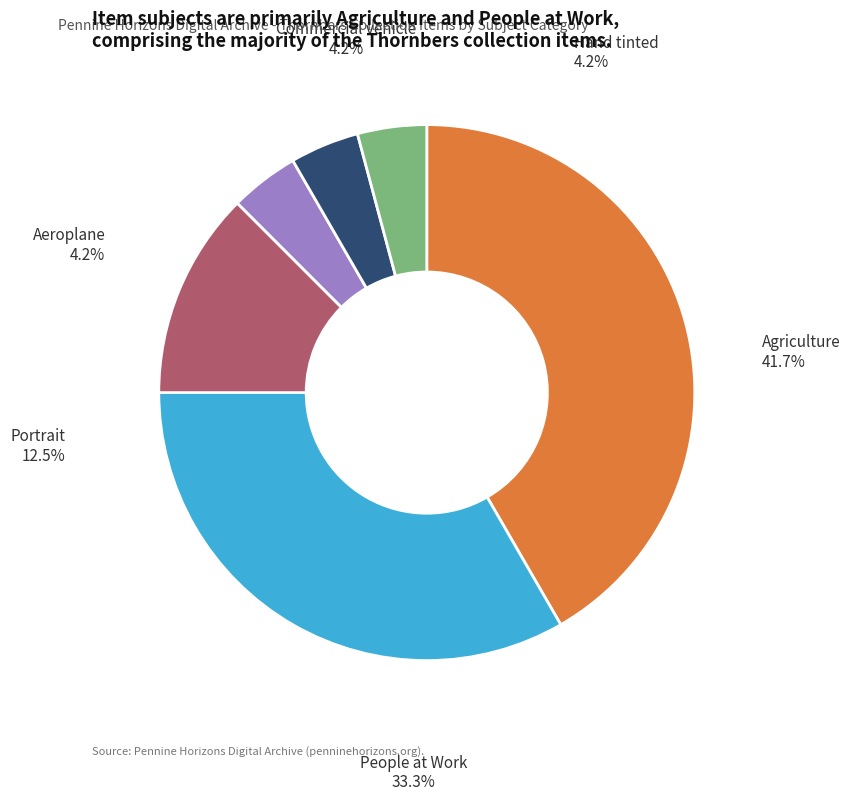

To the nearest percent, what percentage of the pie is People at Work?

33%